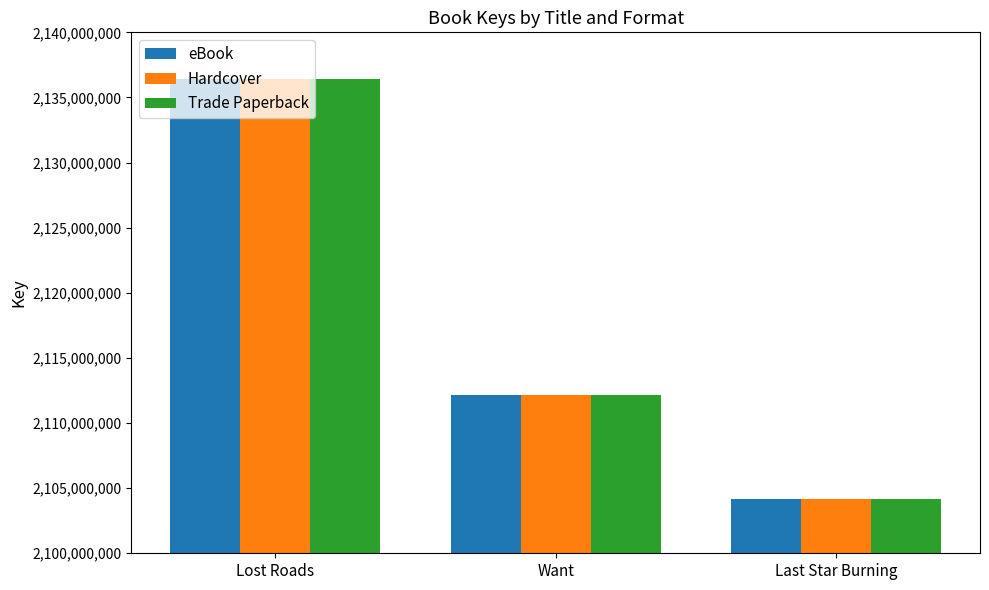

True or false: Trade Paperback has a value of 2112123010 at Want.

True